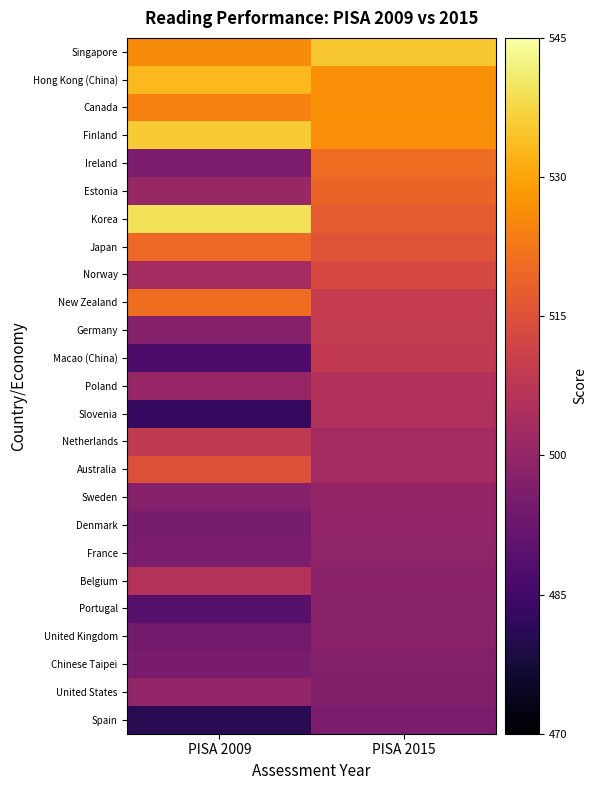

Reading right to left, extract all data points from this chart.

Singapore: PISA 2015=535.1	PISA 2009=525.9
Hong Kong (China): PISA 2015=526.7	PISA 2009=533.1
Canada: PISA 2015=526.7	PISA 2009=524.2
Finland: PISA 2015=526.4	PISA 2009=535.9
Ireland: PISA 2015=520.8	PISA 2009=495.6
Estonia: PISA 2015=519.1	PISA 2009=501.0
Korea: PISA 2015=517.4	PISA 2009=539.3
Japan: PISA 2015=516.0	PISA 2009=519.9
Norway: PISA 2015=513.2	PISA 2009=503.2
New Zealand: PISA 2015=509.3	PISA 2009=520.9
Germany: PISA 2015=509.1	PISA 2009=497.3
Macao (China): PISA 2015=508.7	PISA 2009=486.6
Poland: PISA 2015=505.7	PISA 2009=500.5
Slovenia: PISA 2015=505.2	PISA 2009=483.1
Netherlands: PISA 2015=503.0	PISA 2009=508.4
Australia: PISA 2015=502.9	PISA 2009=514.9
Sweden: PISA 2015=500.2	PISA 2009=497.4
Denmark: PISA 2015=499.8	PISA 2009=494.9
France: PISA 2015=499.3	PISA 2009=495.6
Belgium: PISA 2015=498.5	PISA 2009=505.9
Portugal: PISA 2015=498.1	PISA 2009=489.3
United Kingdom: PISA 2015=498.0	PISA 2009=494.2
Chinese Taipei: PISA 2015=497.1	PISA 2009=495.2
United States: PISA 2015=496.9	PISA 2009=499.8
Spain: PISA 2015=495.6	PISA 2009=481.0